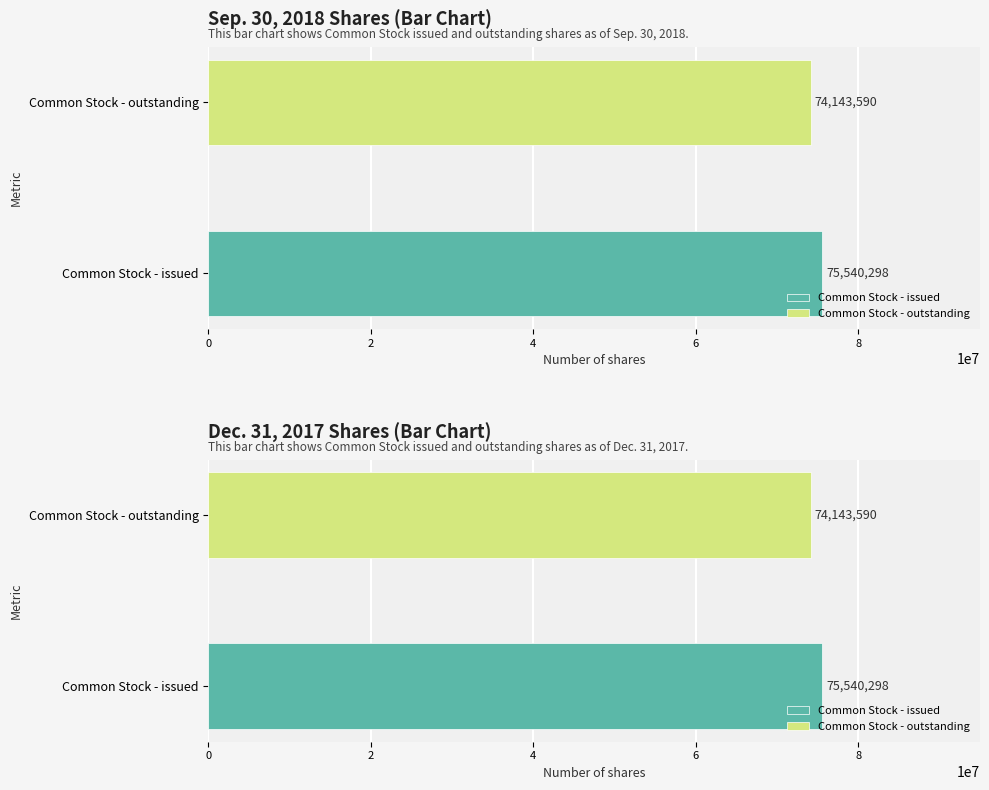

What is the average value of the Dec. 31, 2017 series?

74841944